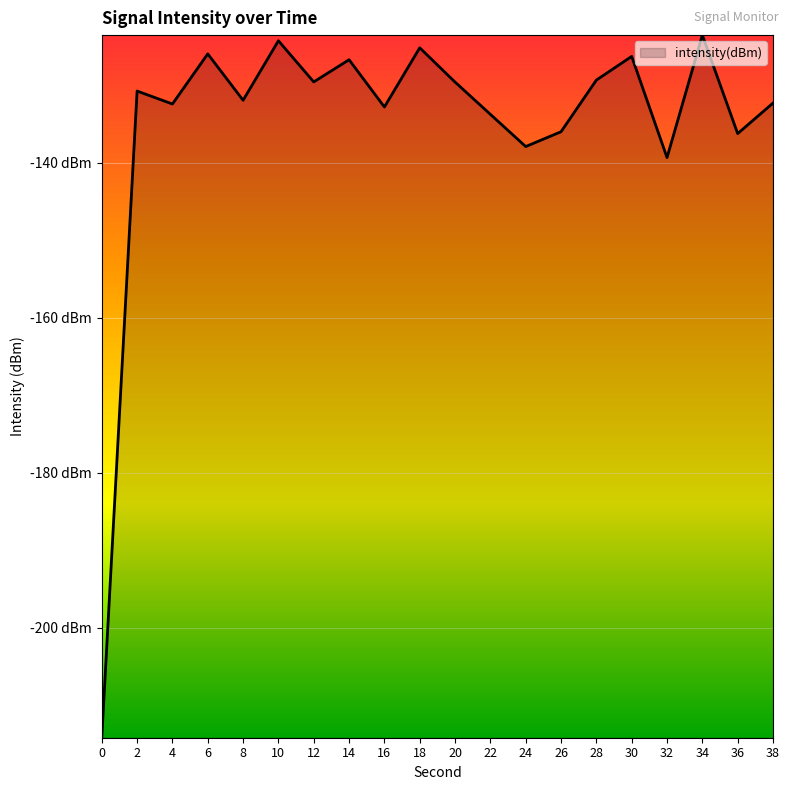

List the labels in order of value, largest first.

34, 10, 18, 6, 30, 14, 28, 12, 20, 2, 8, 38, 4, 16, 22, 26, 36, 24, 32, 0